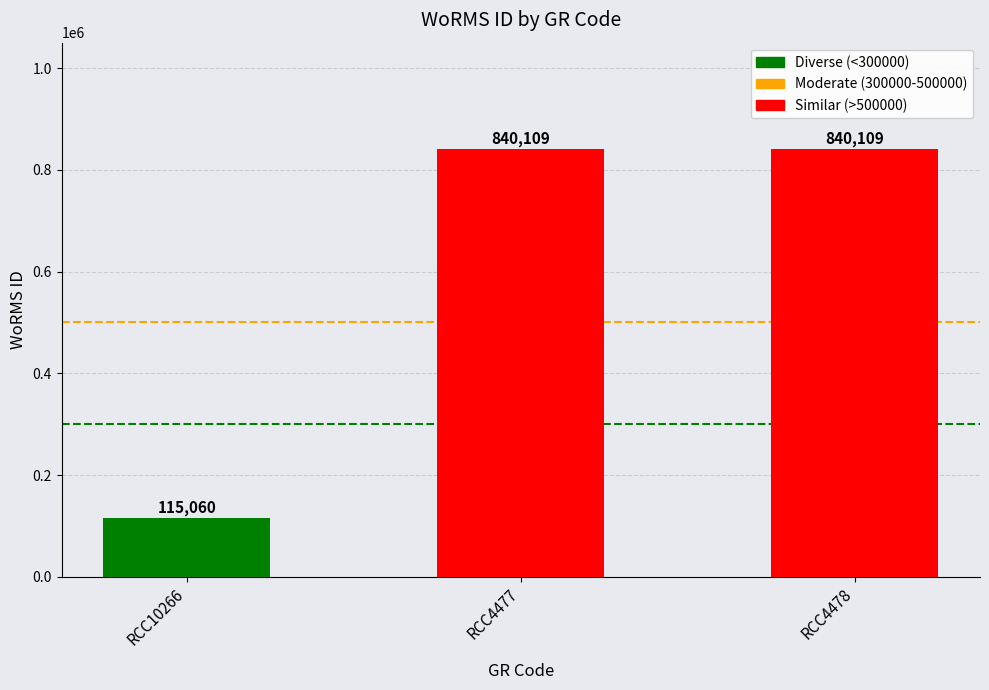

What is the change in value from RCC10266 to RCC4478?

+725049